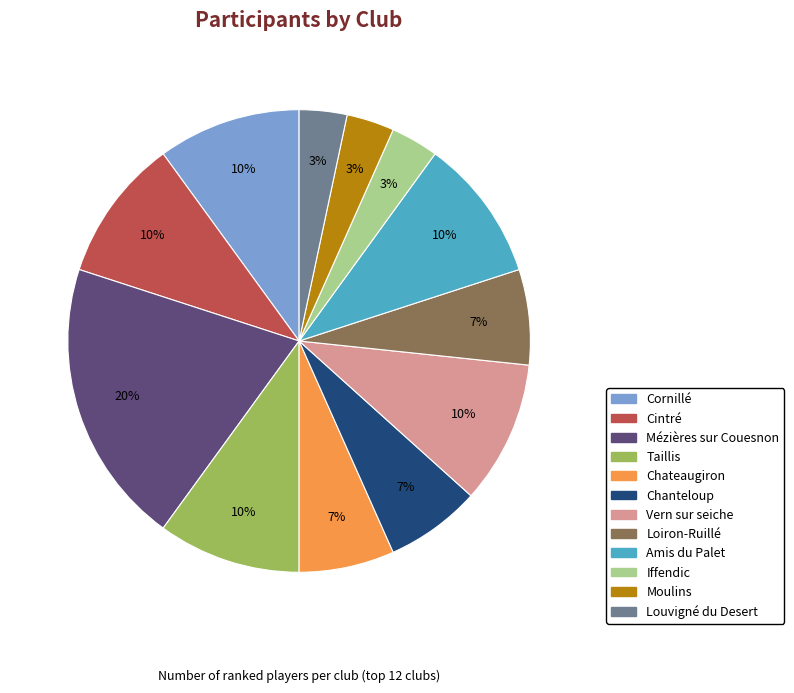

Is the sum of Amis du Palet and Chateaugiron greater than half?

No